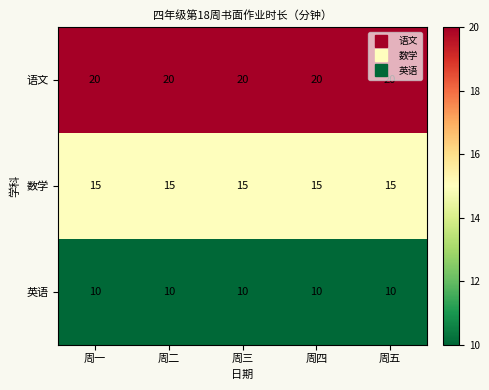

At how many categories does at least one series exceed 13?

5